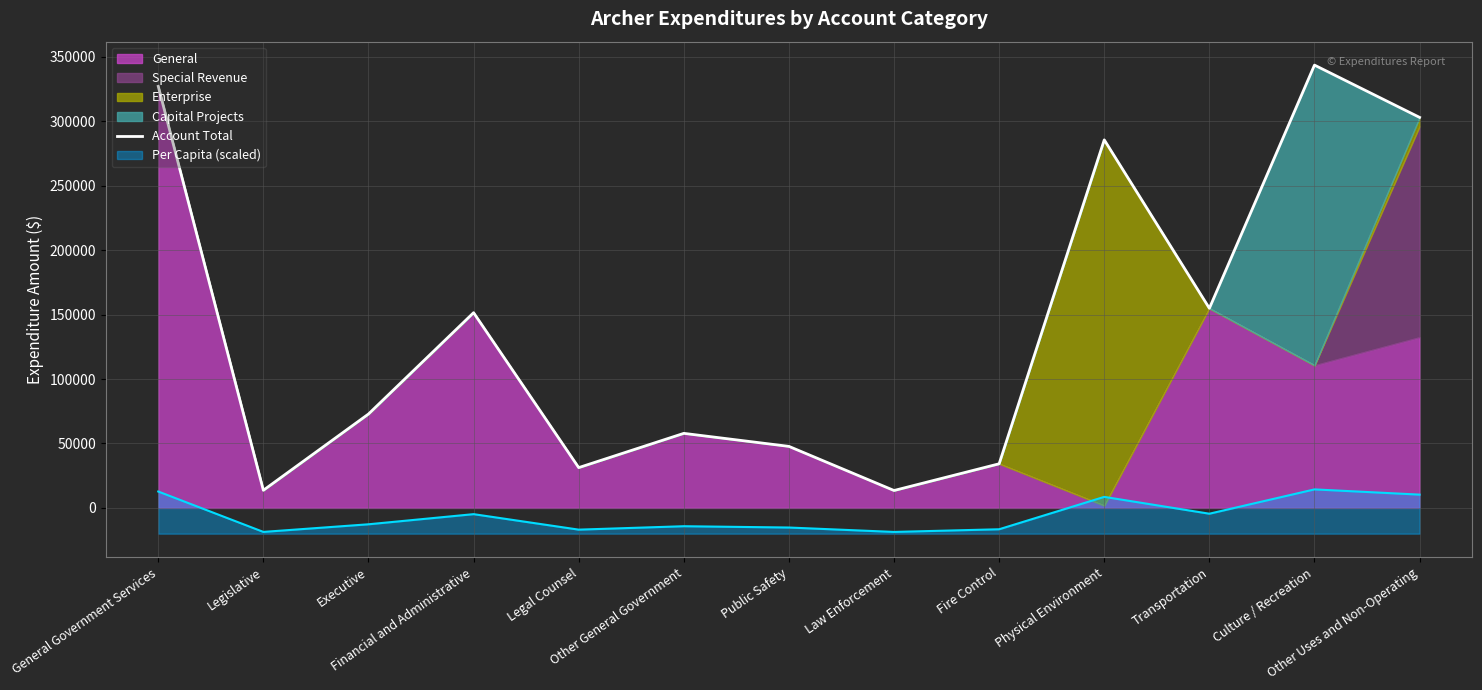

What is the sum of the values at General Government Services and Transportation?

482083